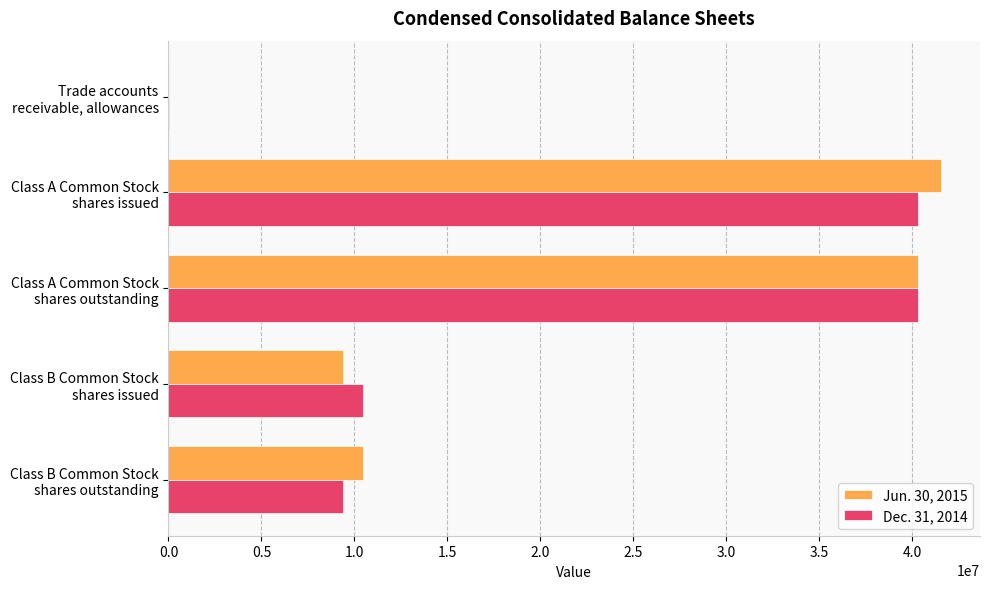

What is the maximum value shown in the chart?

41563000